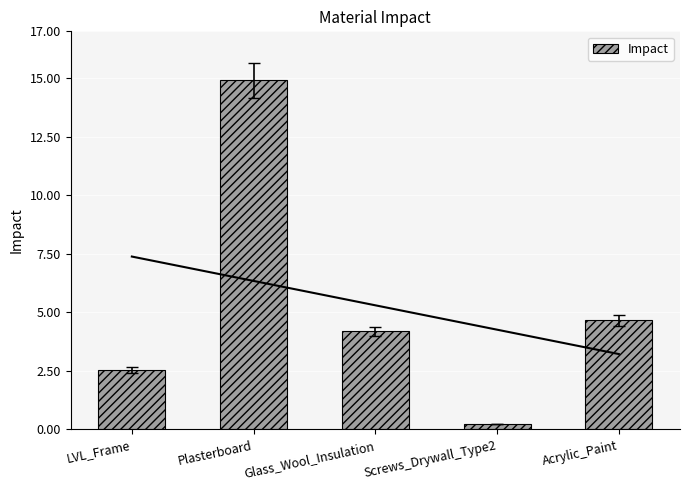

What is the difference between the maximum and minimum values?

14.7